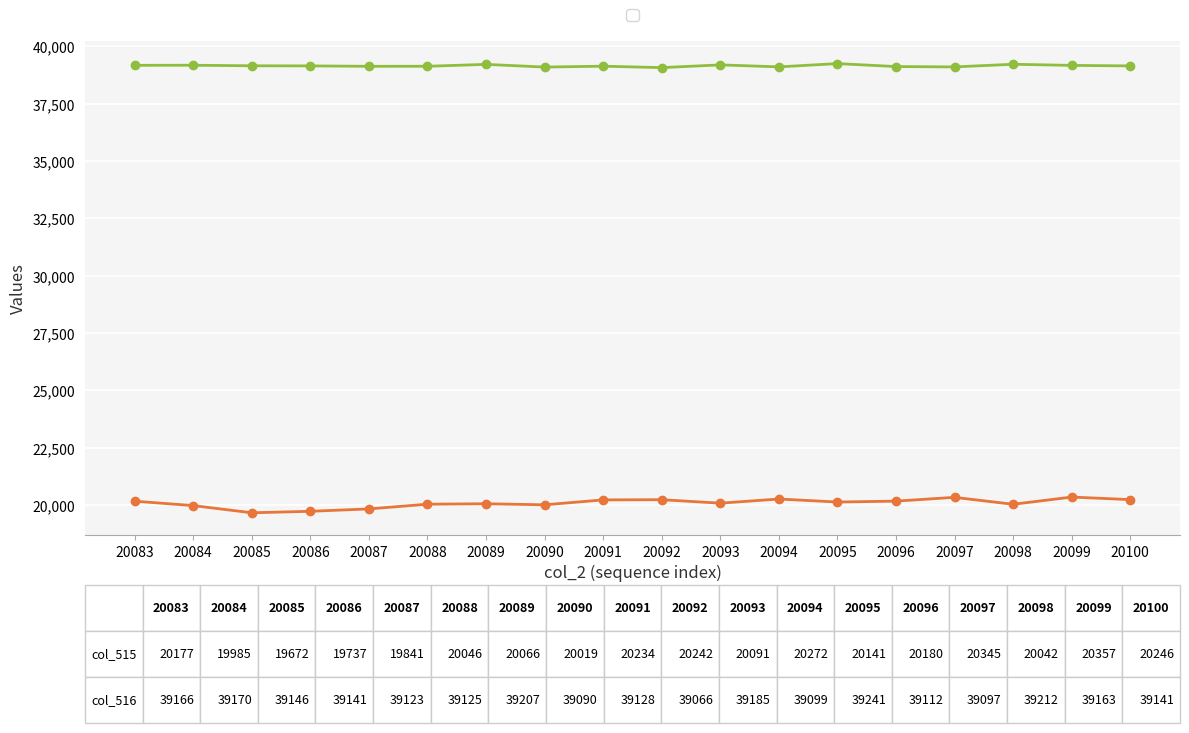

What is the greatest value displayed?

39241